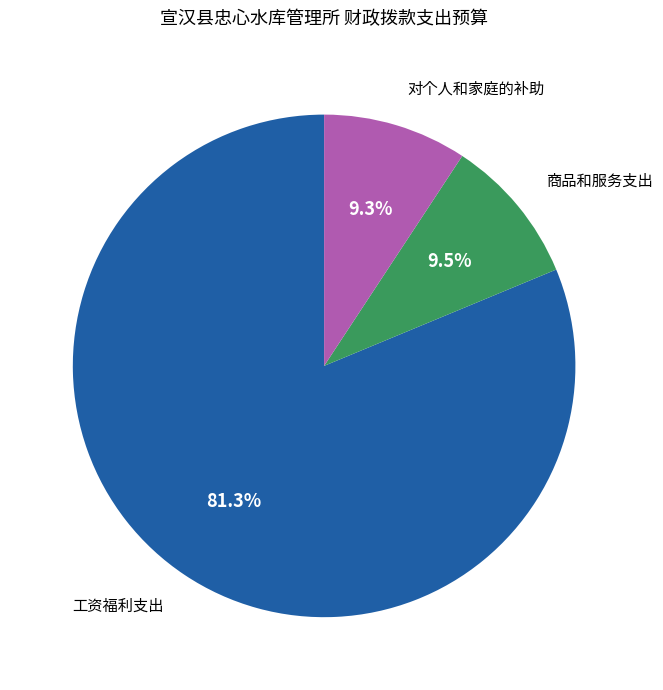

What percentage is NOT represented by 商品和服务支出?

90.5%